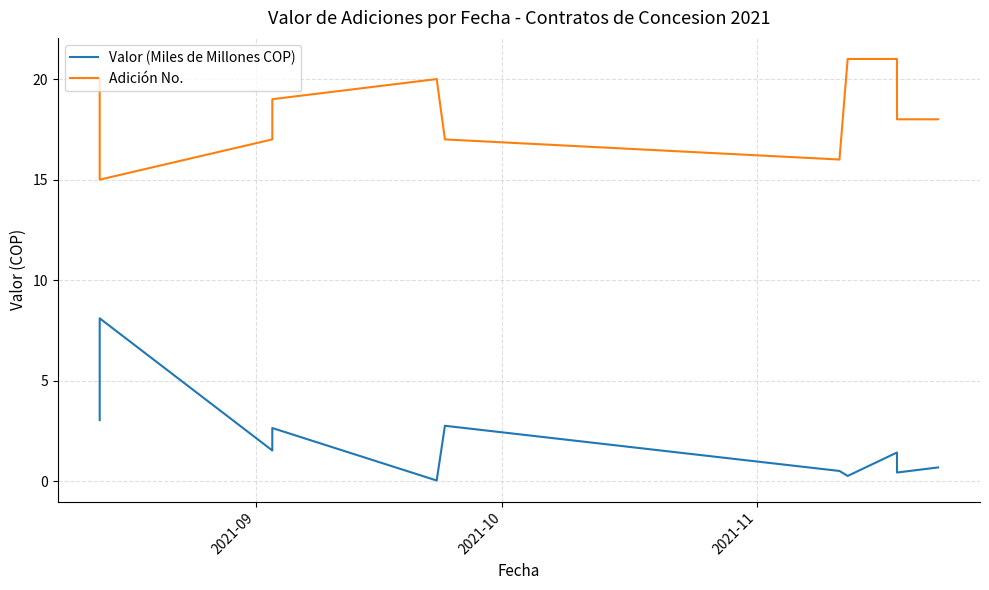

Does the chart have visible grid lines?

Yes